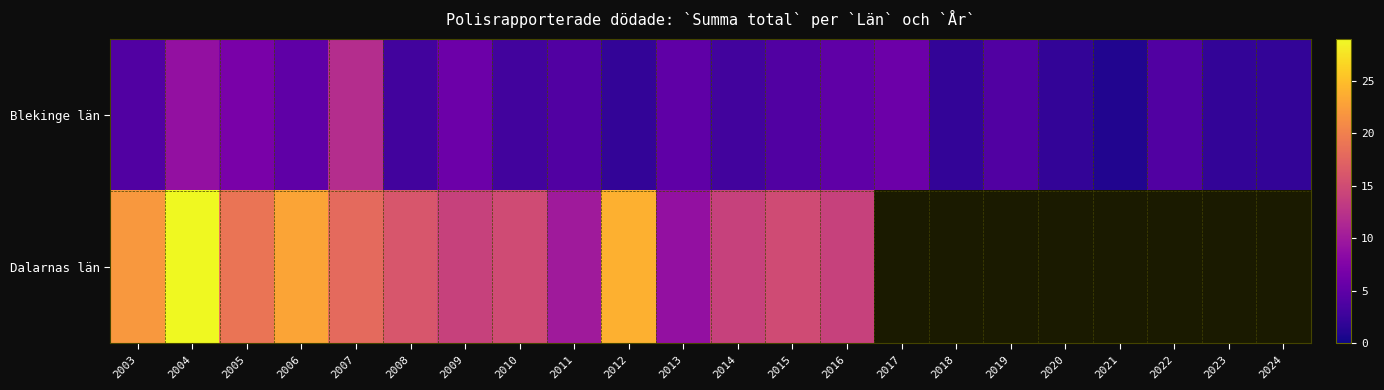

Count the number of data series in this chart.

2